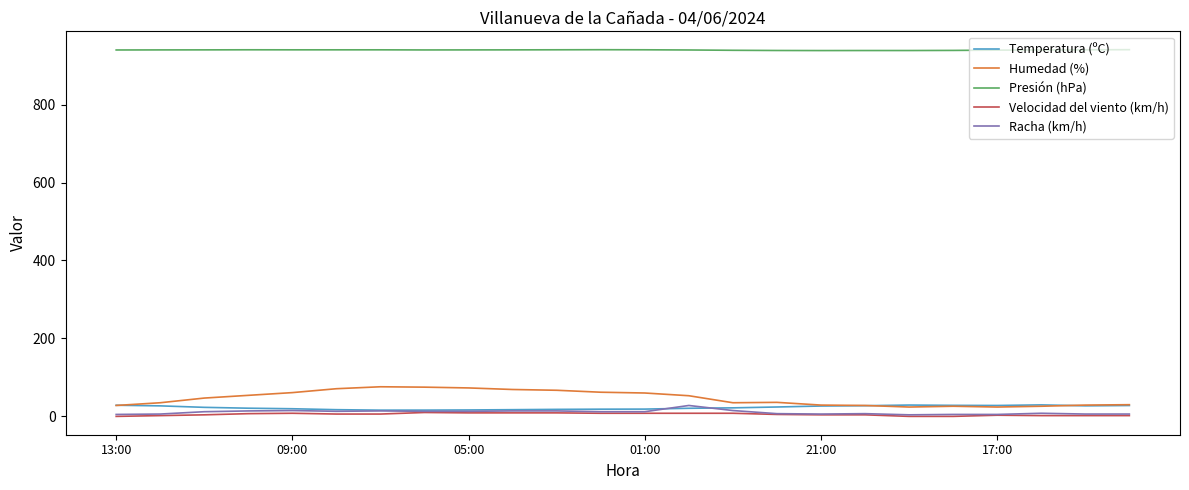

True or false: Racha (km/h) and Presión (hPa) cross at least once.

False